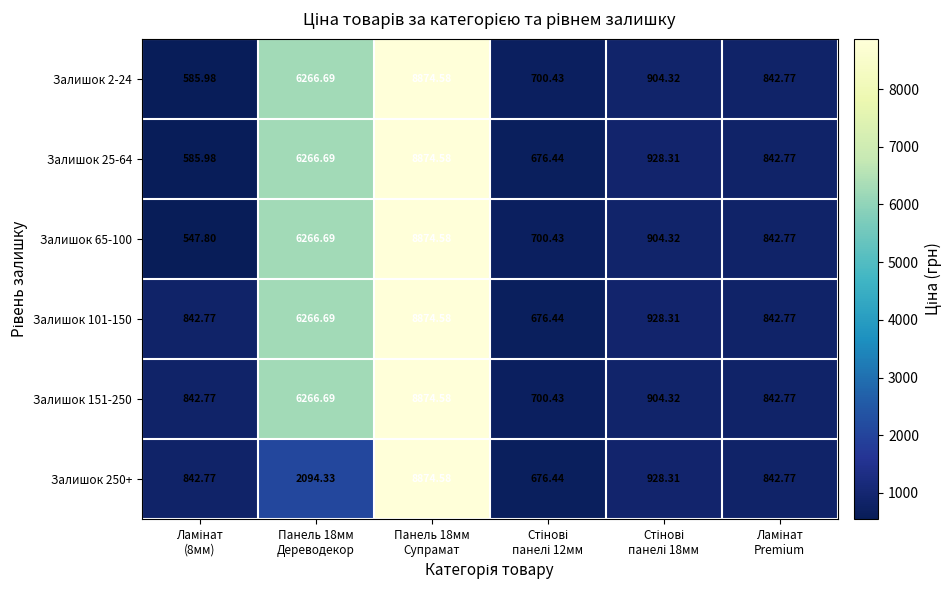

Which series has the largest range (max minus min)?

Залишок 65-100